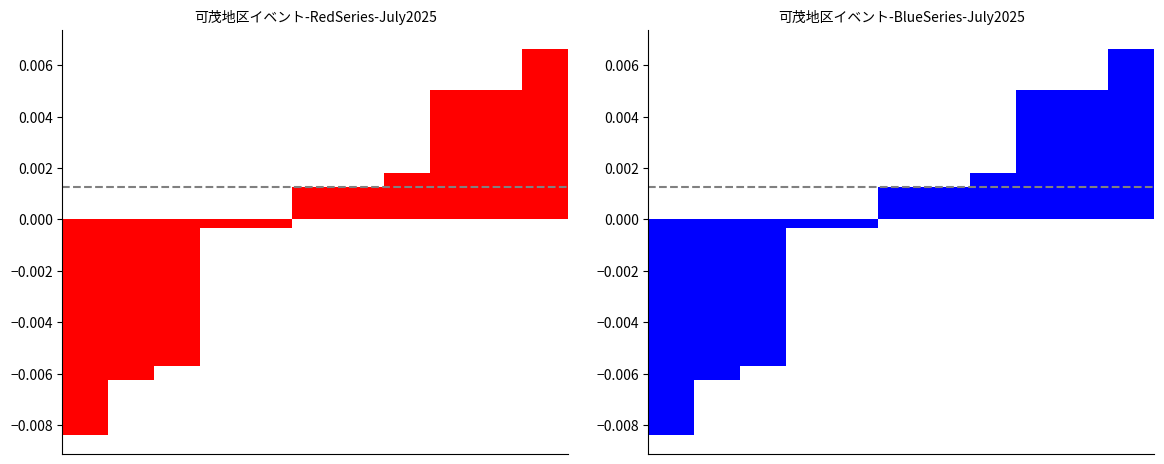

How many bars are there in total?

22